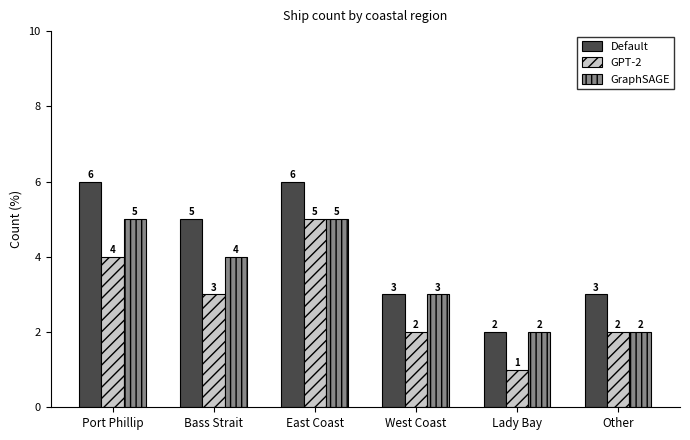

What is the sum of the Default values at Bass Strait and Lady Bay?

7